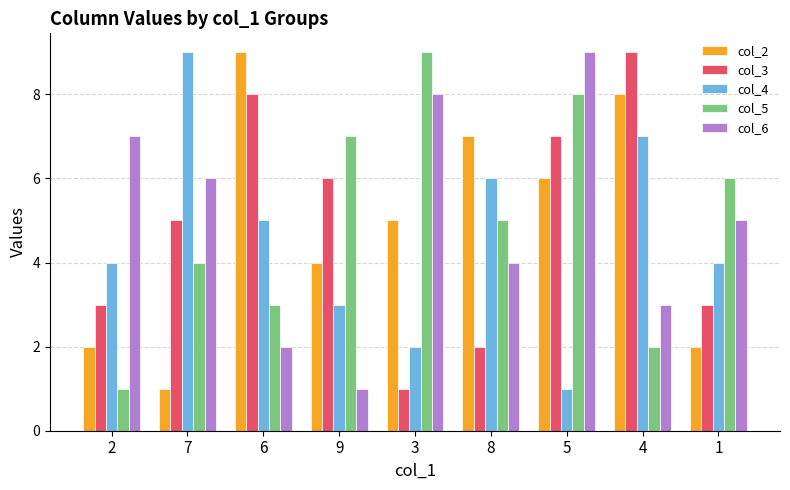

What is the difference between the maximum and minimum values in the col_3 series?

8